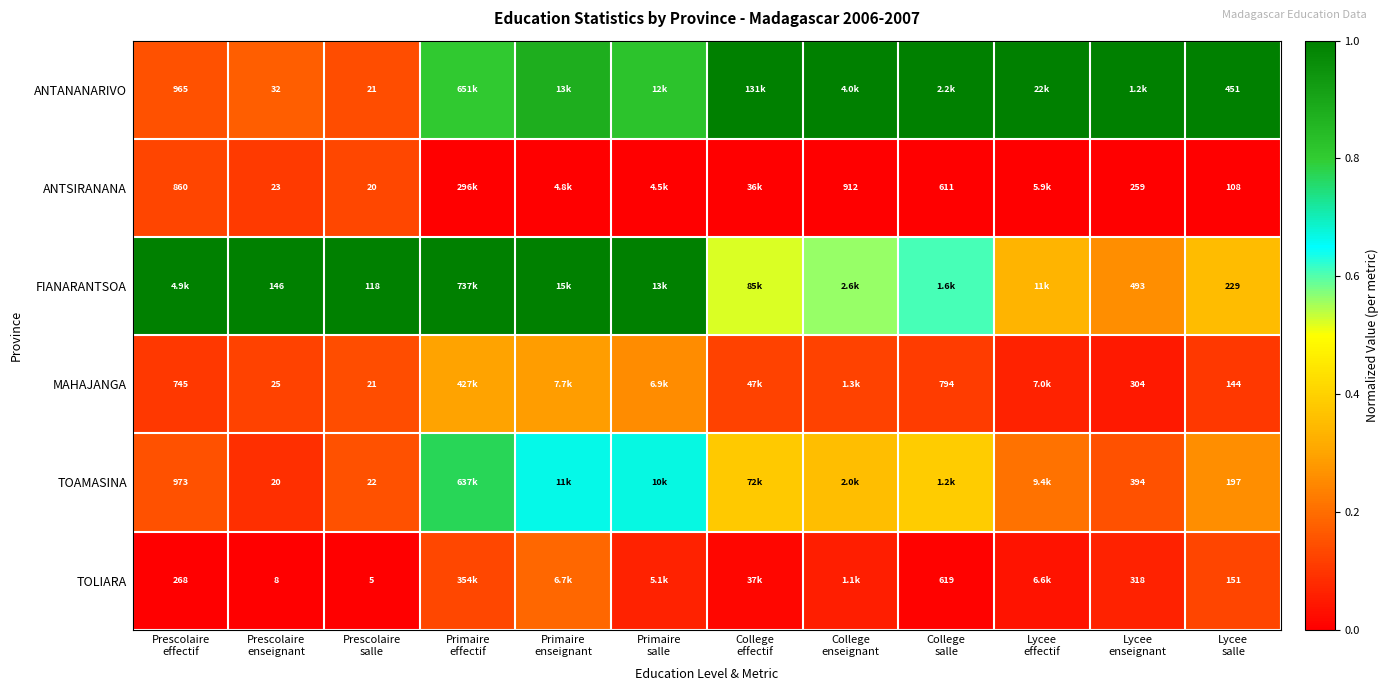

What is the total value across all series at Lycee
salle?

1280.0